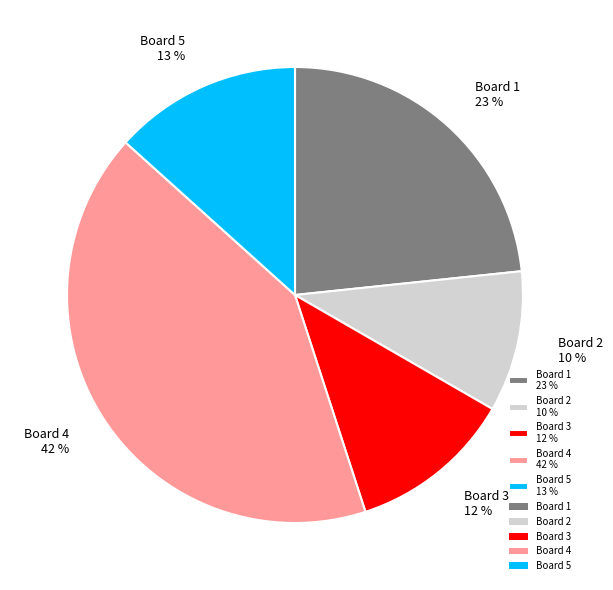

What percentage is the Board 3 slice, to the nearest percent?

12%